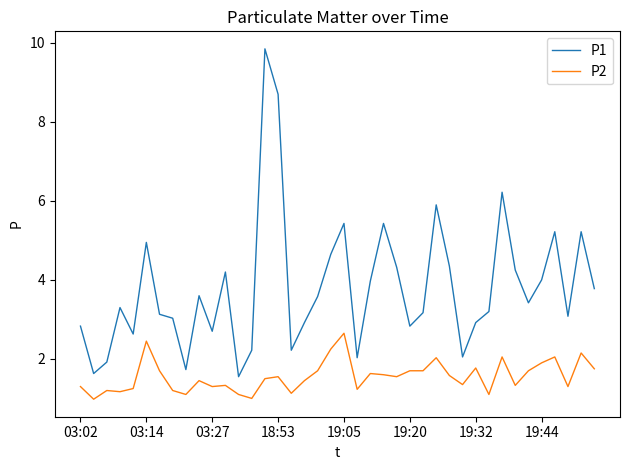

What is the smallest value displayed?

1.0